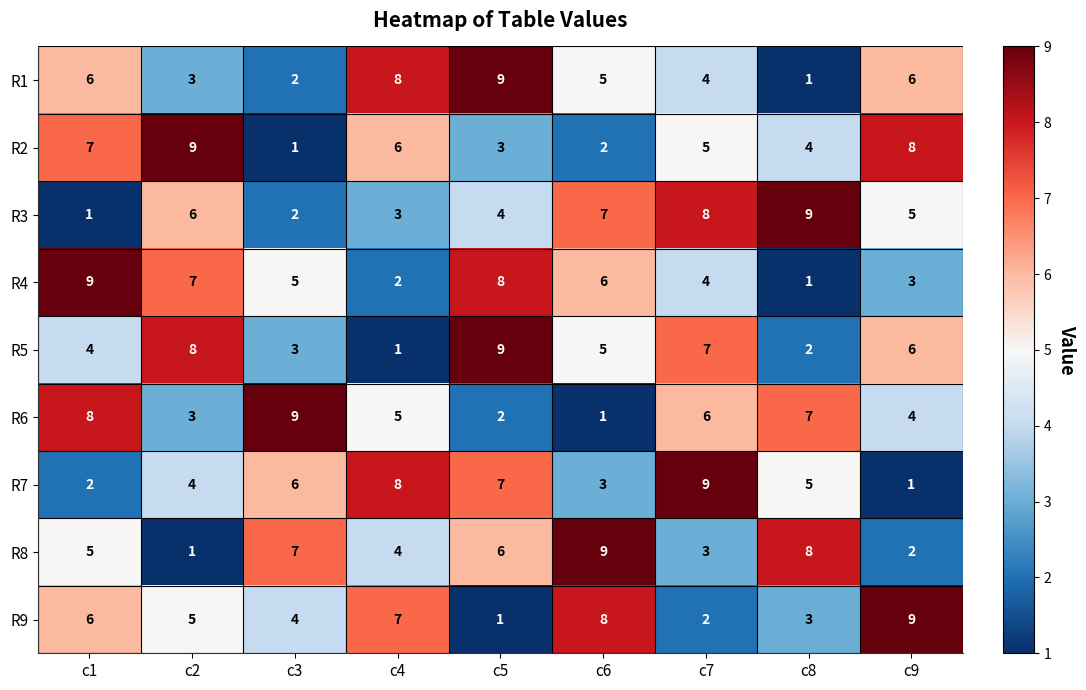

What is the sum of all R2 values?

45